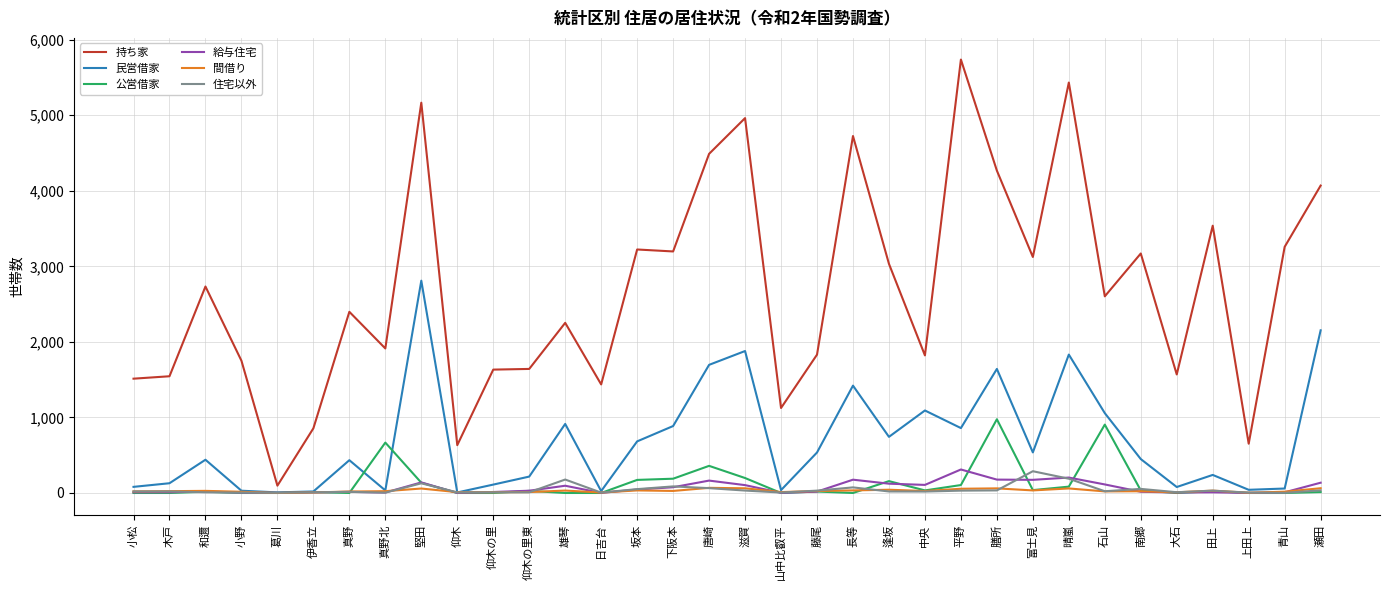

Between 木戸 and 堅田, which series saw the biggest shift?

持ち家